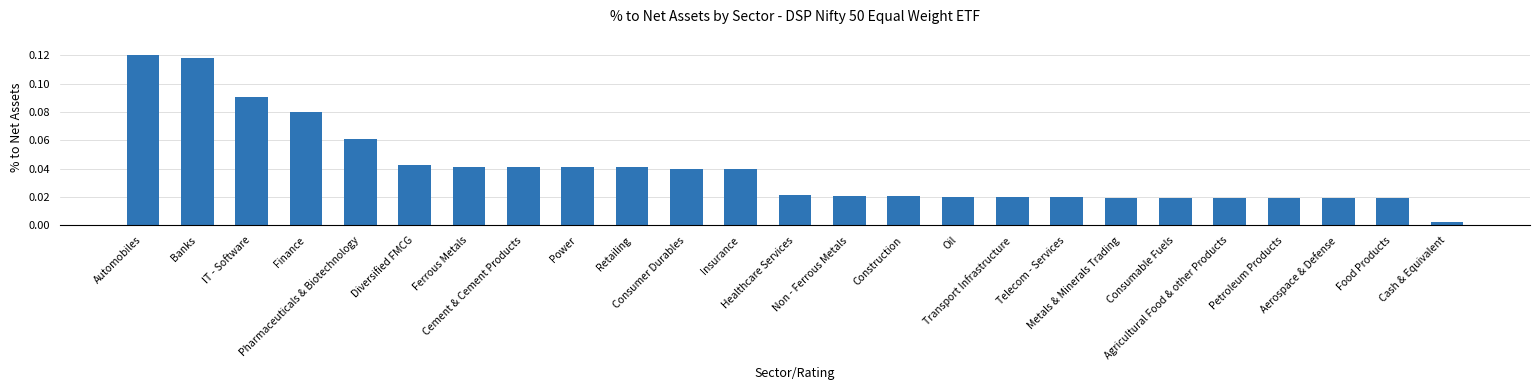

What is the sum of all values?

1.0